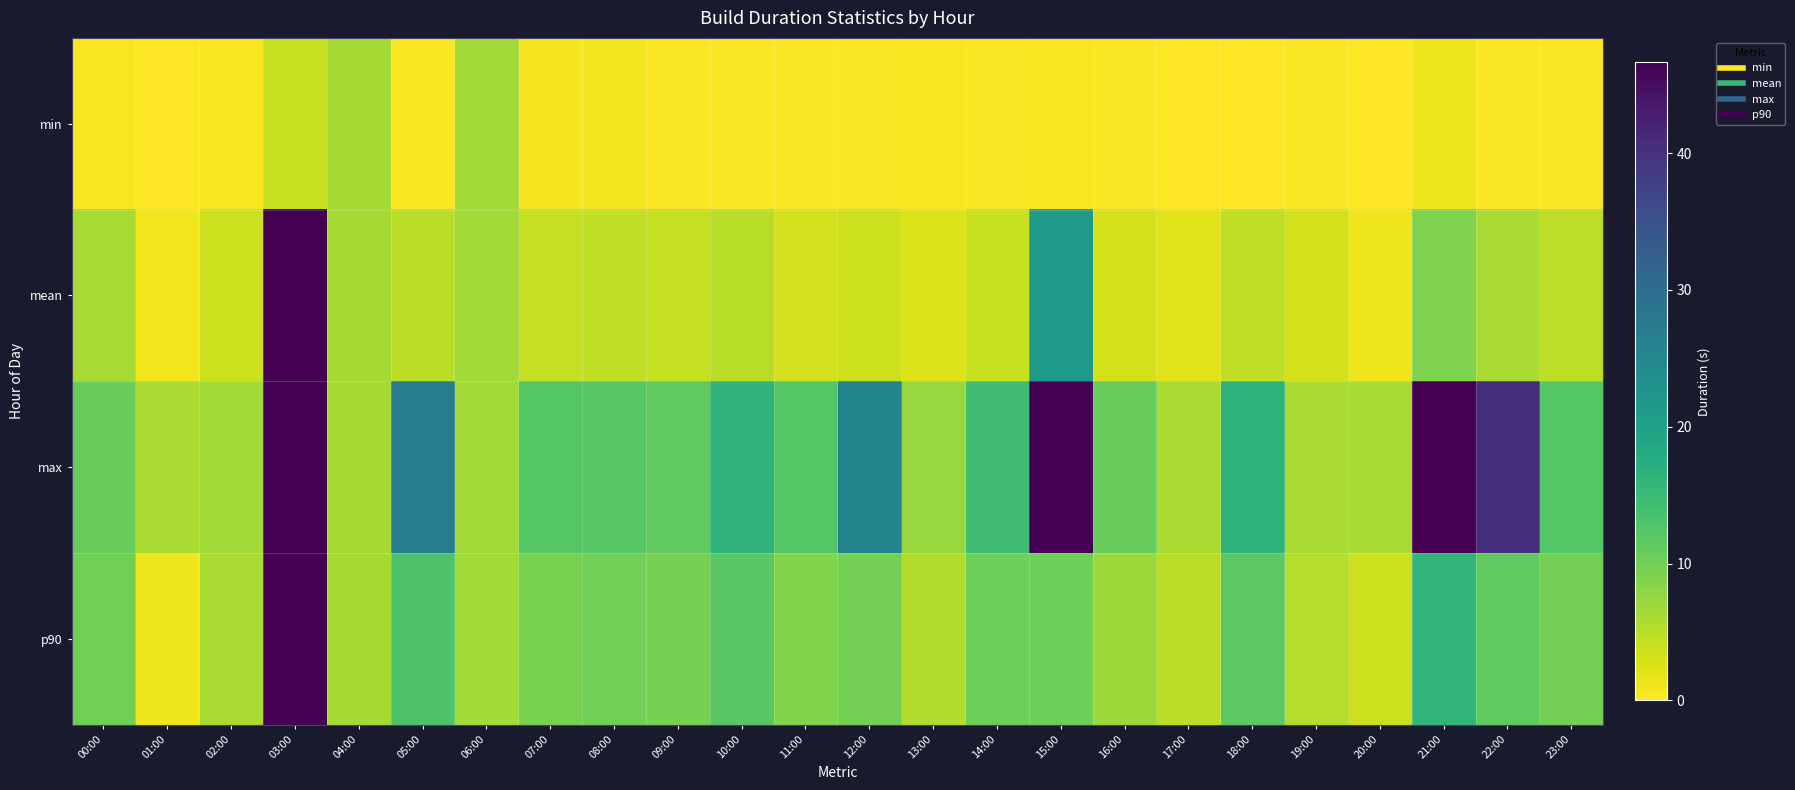

Which series has the largest total across all categories?

max